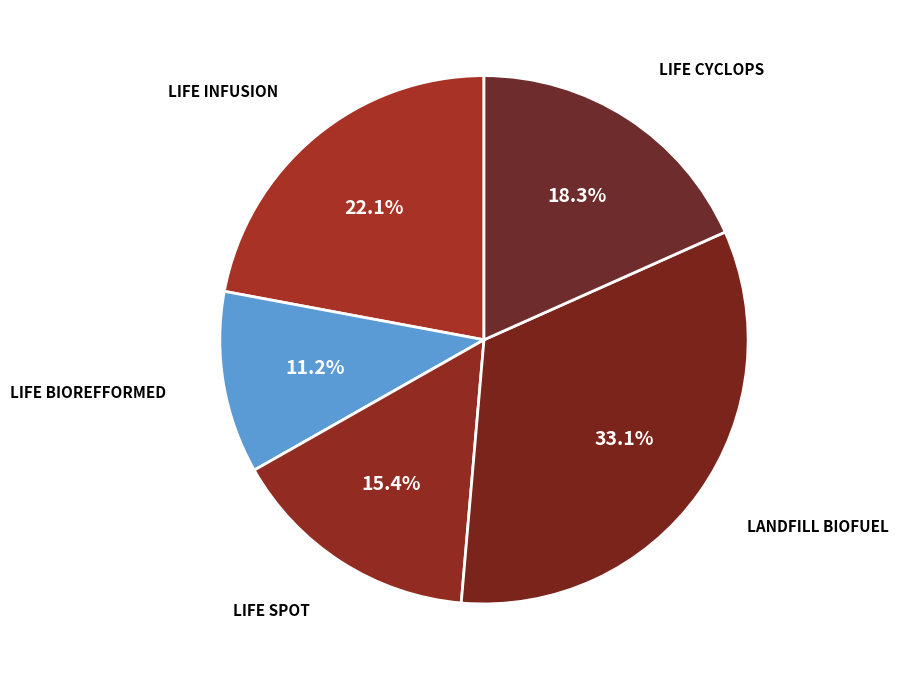

What percentage is the LIFE SPOT slice, to the nearest percent?

15%